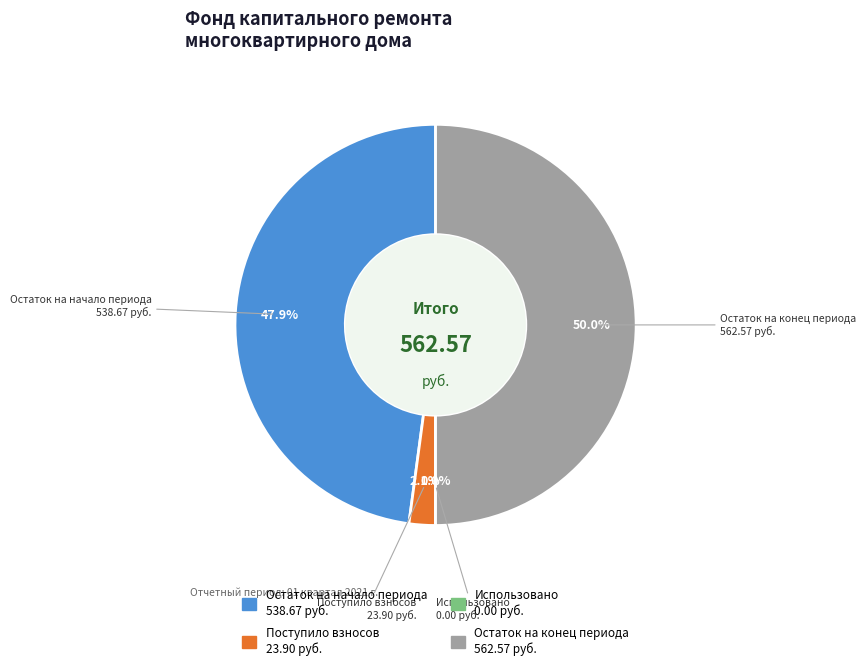

To the nearest percent, what percentage of the pie is Поступило взносов?

2%